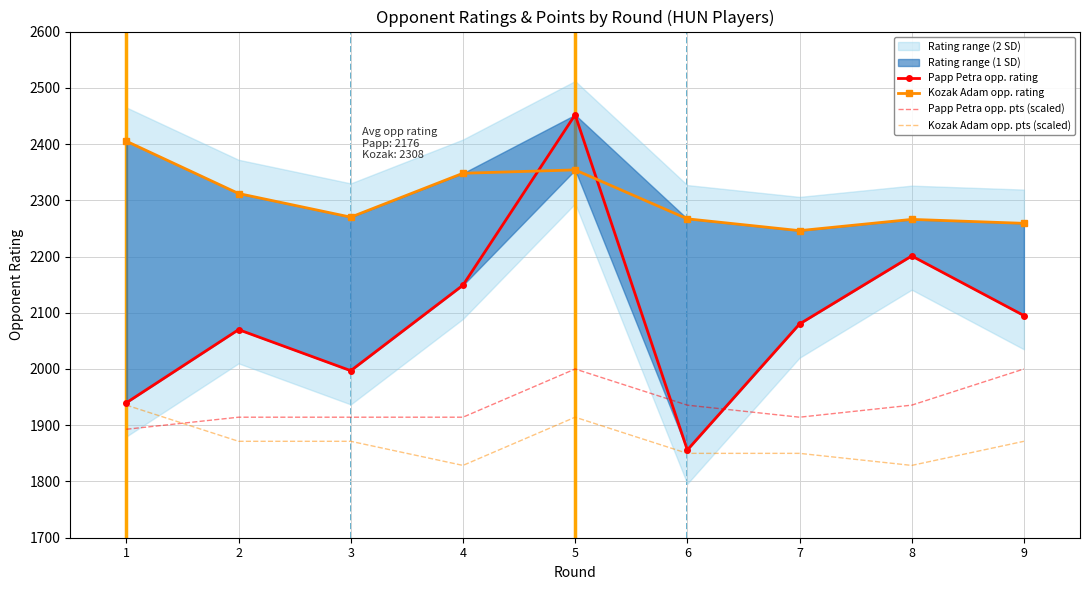

Reading left to right, what are all the values shown in this chart?

Papp Petra opp. rating: 1940.0	2070.0	1997.0	2149.0	2452.0	1856.0	2080.0	2201.0	2095.0
Kozak Adam opp. rating: 2405.0	2312.0	2270.0	2348.0	2354.0	2267.0	2246.0	2266.0	2259.0
Papp Petra opp. pts (scaled): 1892.9	1914.3	1914.3	1914.3	2000.0	1935.7	1914.3	1935.7	2000.0
Kozak Adam opp. pts (scaled): 1935.7	1871.4	1871.4	1828.6	1914.3	1850.0	1850.0	1828.6	1871.4